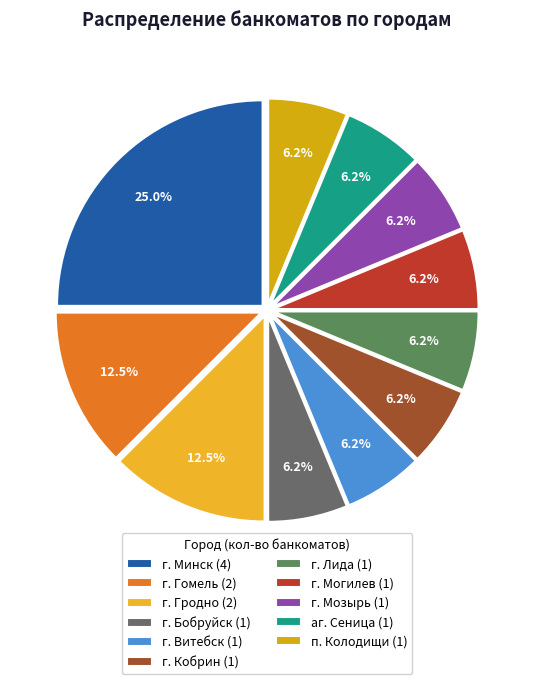

Is there a majority slice in this chart?

No